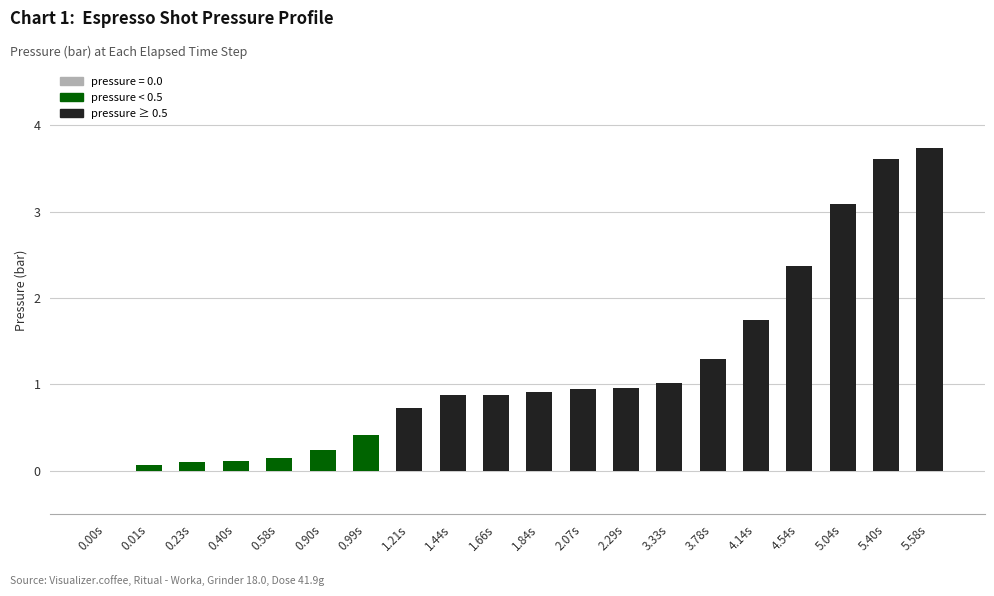

Read the value at 4.14s.

1.7